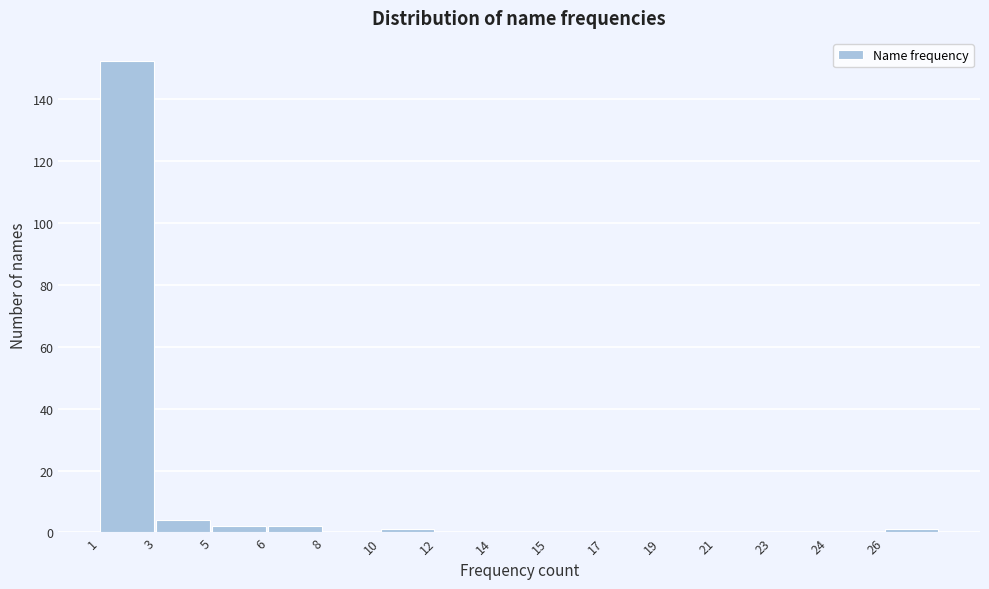

Reading left to right, list all the values displayed in this chart.

1=152	3=4	5=2	6=2	8=0	10=1	12=0	14=0	15=0	17=0	19=0	21=0	23=0	24=0	26=1